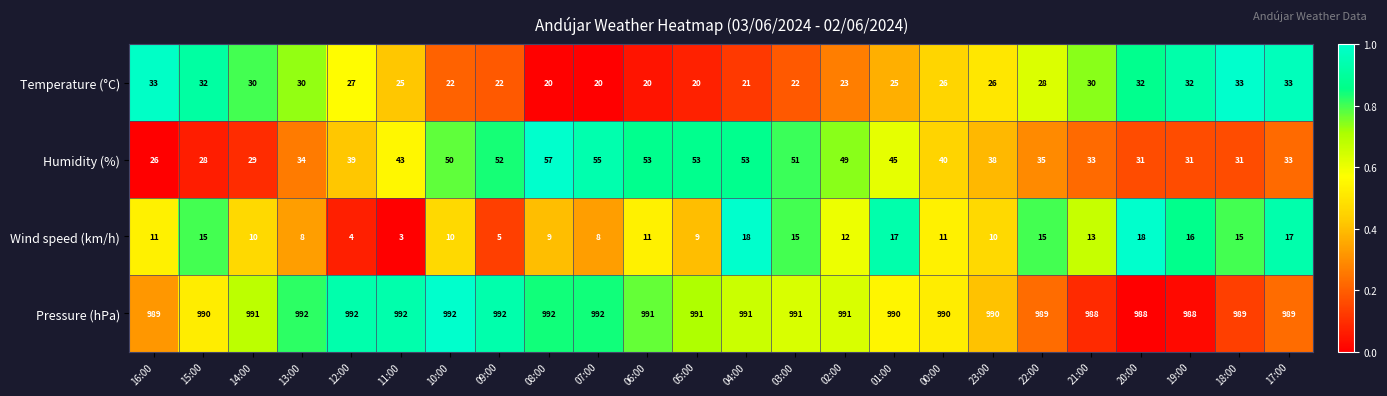

How many categories are shown in the chart?

24